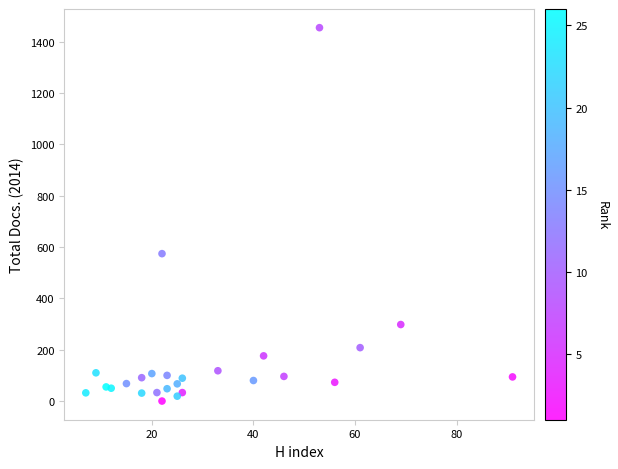

What is the range of Y values (max minus min)?

1454